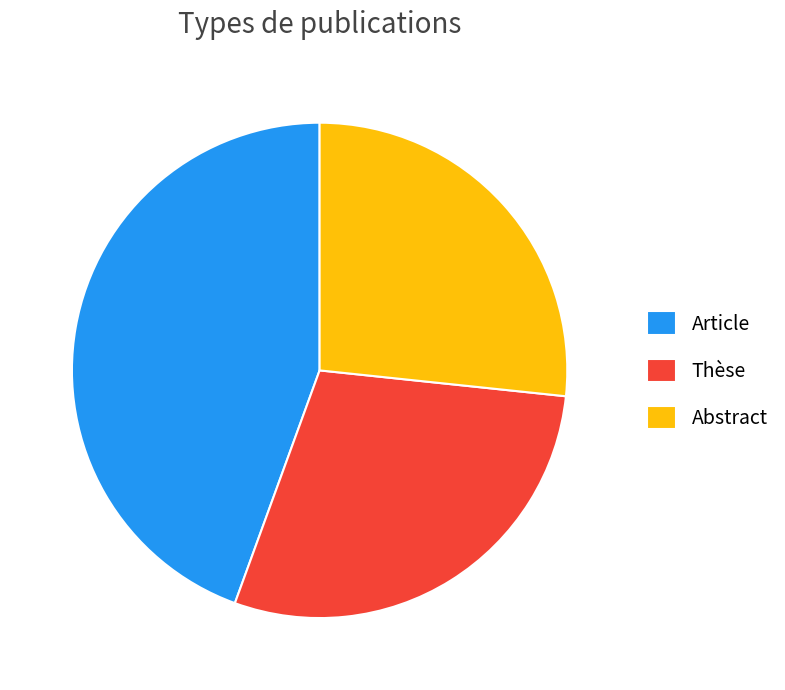

How many slices are in this pie chart?

3